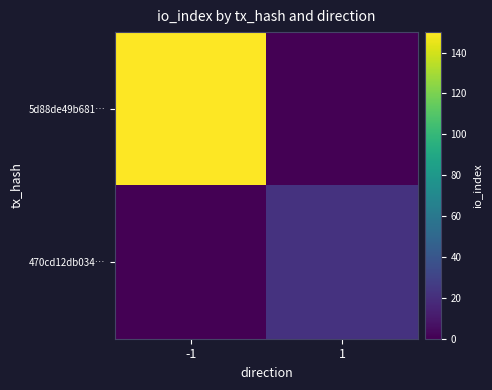

Between -1 and 1, which series saw the biggest shift?

5d88de49b681…